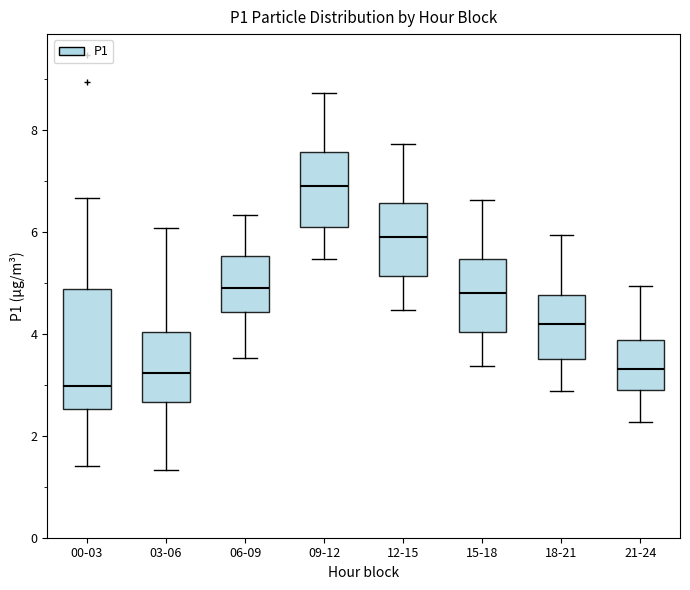

Reading left to right, read every box against the y-axis: the position of its median line, the range the box covers, and the ends of its whiskers. The values are not printed on the chart, so give them approximately, as read against the axis.

00-03: median 3.0, box 2.6 to 4.8, whiskers 1.4 to 6.6
03-06: median 3.2, box 2.6 to 4.0, whiskers 1.4 to 6.0
06-09: median 5.0, box 4.4 to 5.6, whiskers 3.6 to 6.4
09-12: median 7.0, box 6.2 to 7.6, whiskers 5.4 to 8.8
12-15: median 6.0, box 5.2 to 6.6, whiskers 4.4 to 7.8
15-18: median 4.8, box 4.0 to 5.4, whiskers 3.4 to 6.6
18-21: median 4.2, box 3.6 to 4.8, whiskers 2.8 to 6.0
21-24: median 3.4, box 3.0 to 3.8, whiskers 2.2 to 5.0